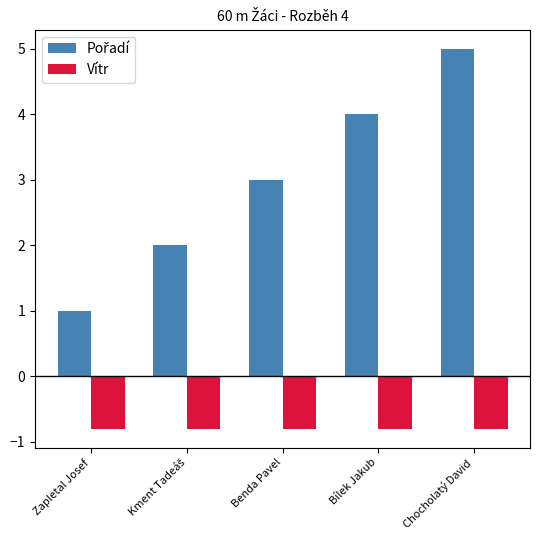

The value of Vítr at Chocholatý David is -1.2. True or false?

False